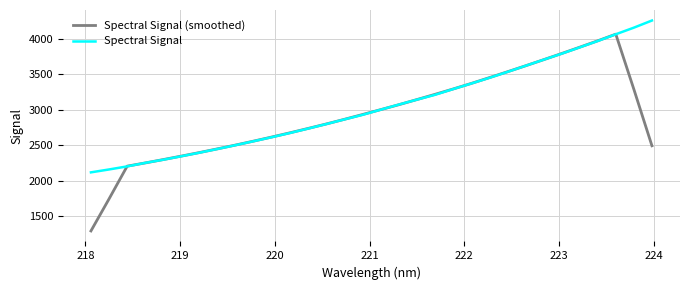

What is the minimum value shown in the chart?

1296.9